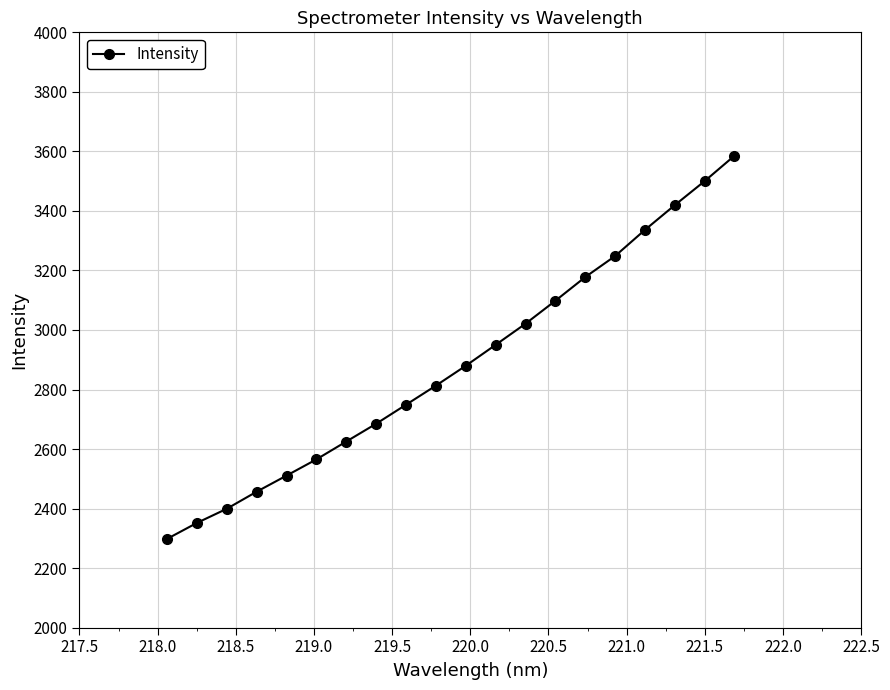

How many values are below 2879?

10